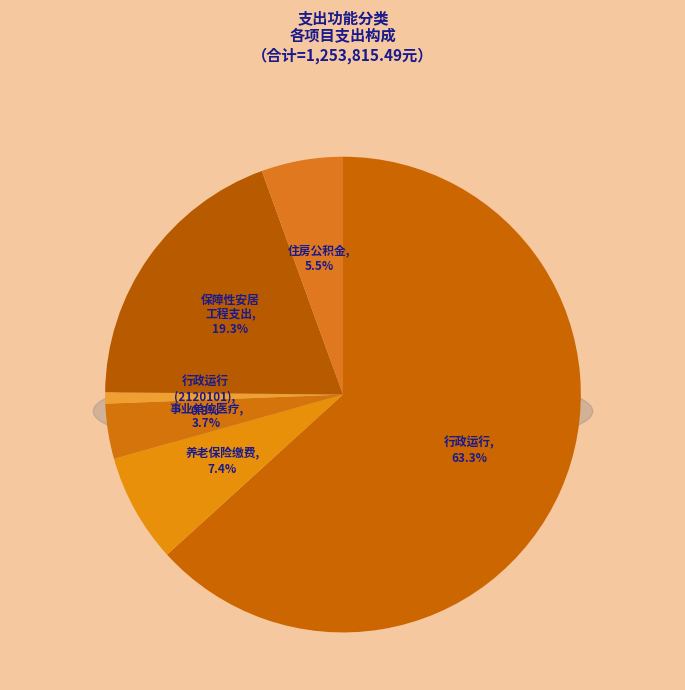

What is the total percentage of 事业单位医疗 and 机关事业单位基本养老保险缴费支出?

11.1%